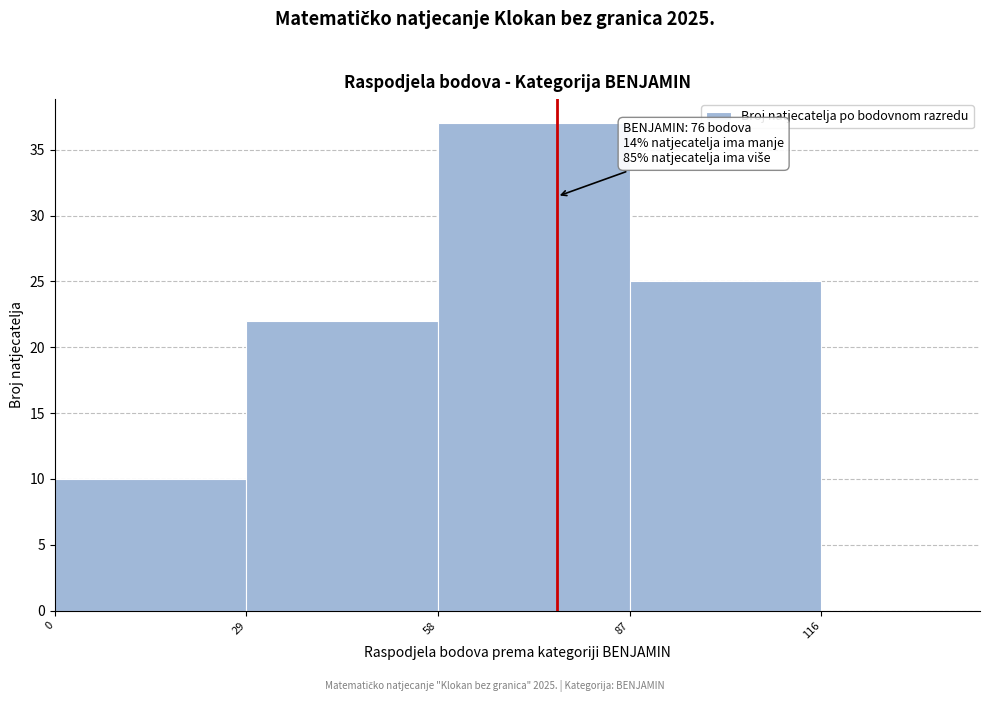

Over which range of the x-axis is the bar tallest?

58 to 87